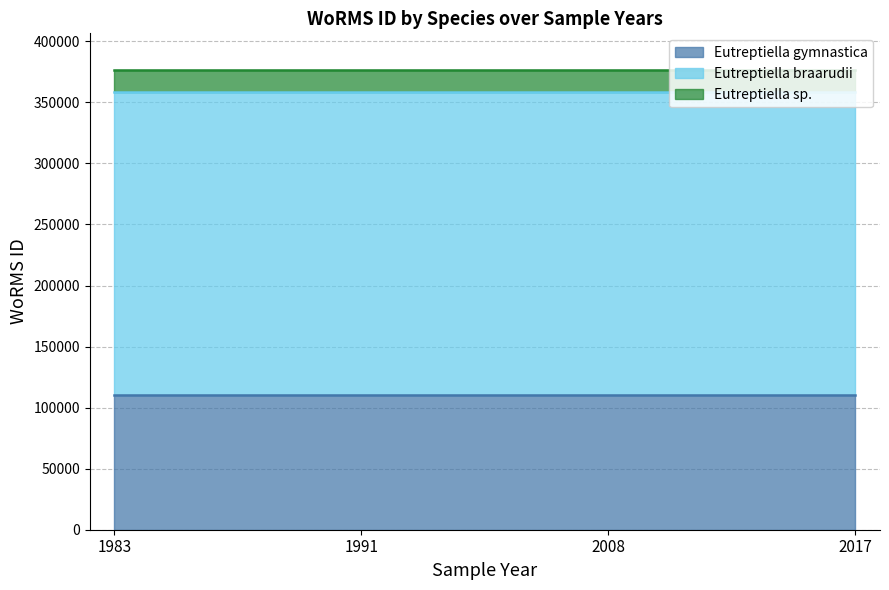

Rank the series by their maximum value, from lowest to highest.

Eutreptiella sp., Eutreptiella gymnastica, Eutreptiella braarudii